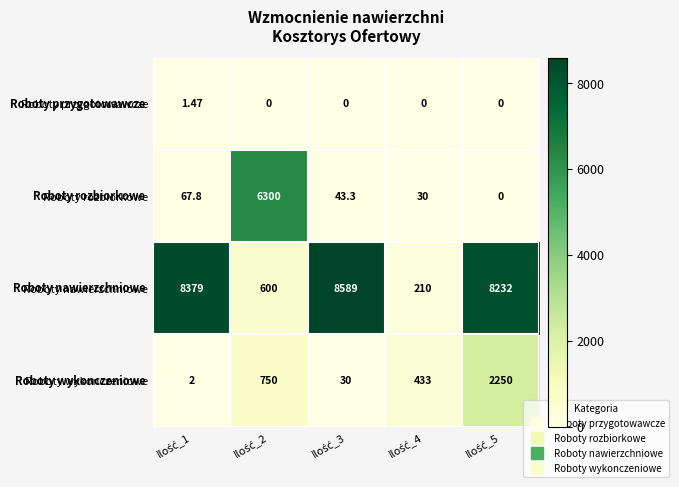

Which series has the largest range (max minus min)?

Roboty nawierzchniowe